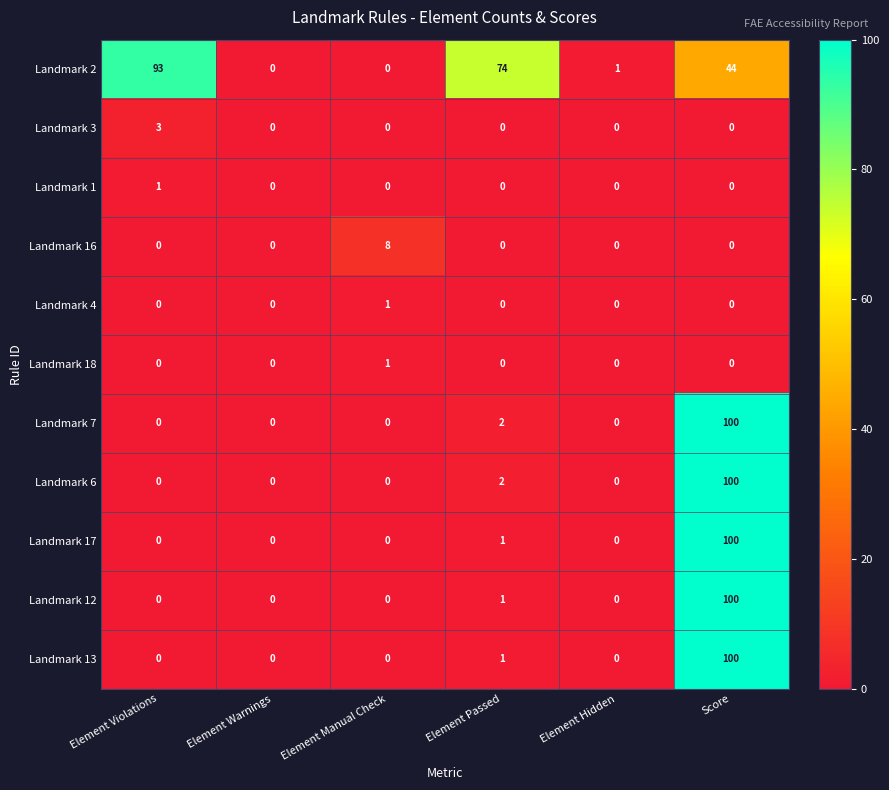

The value of Landmark 16 at Element Passed is 4. True or false?

False